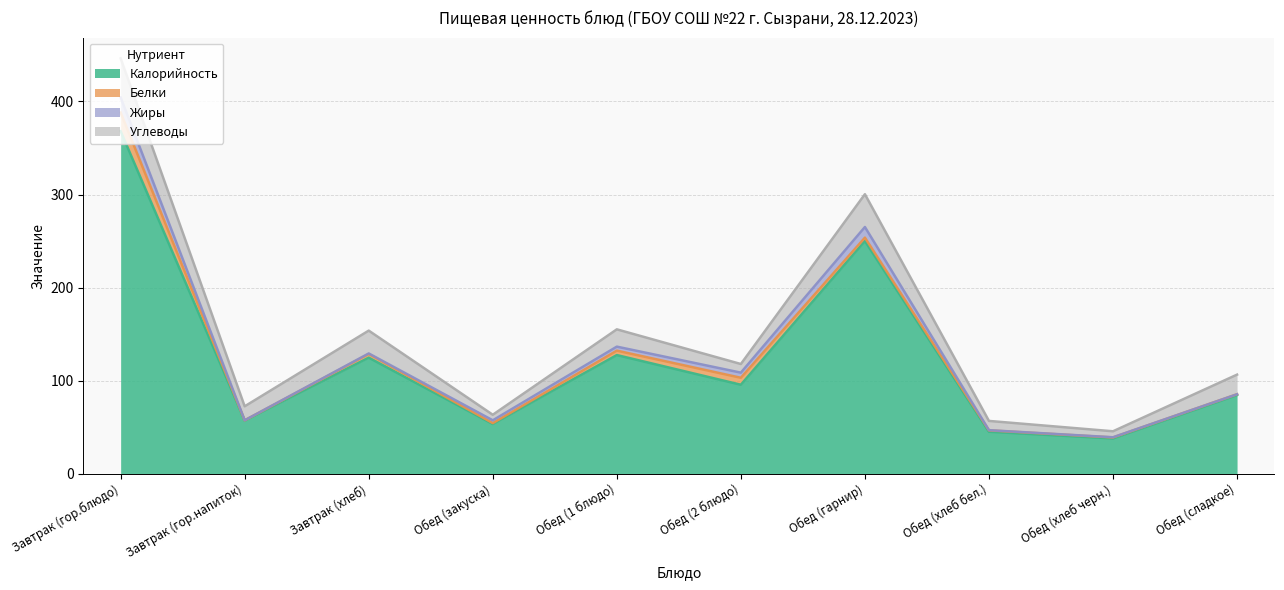

What is the greatest value displayed?

368.0